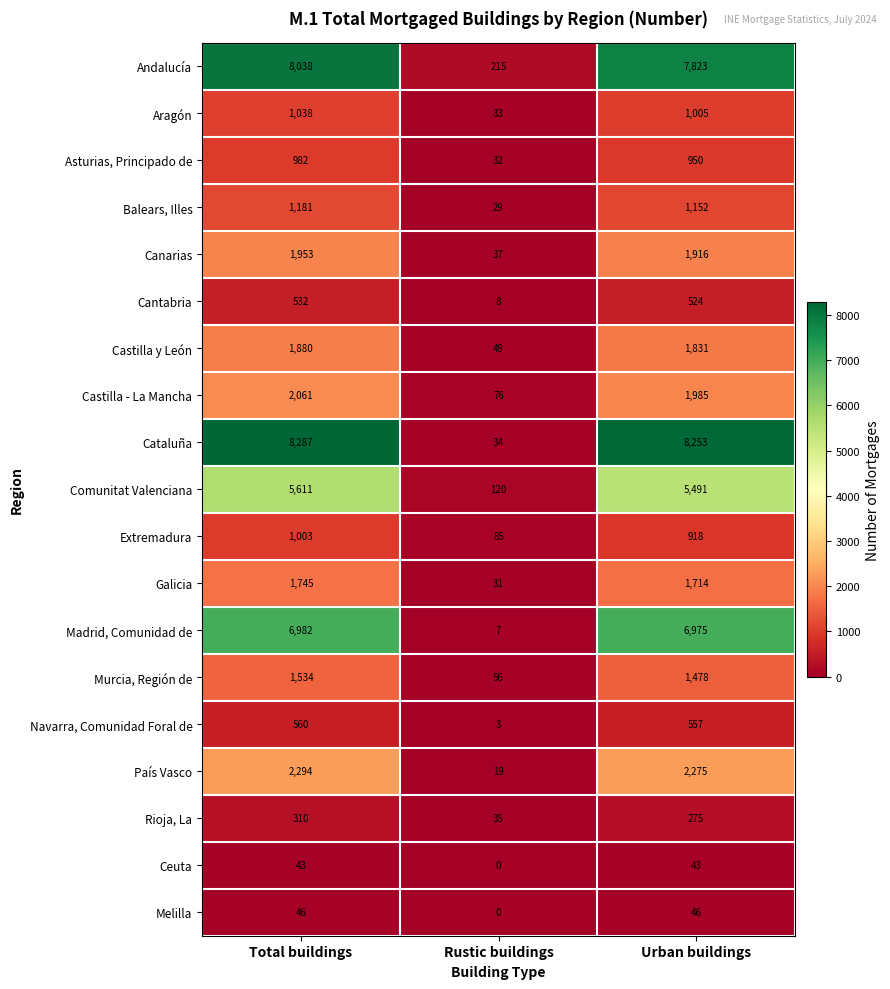

How many data points does each series have?

3